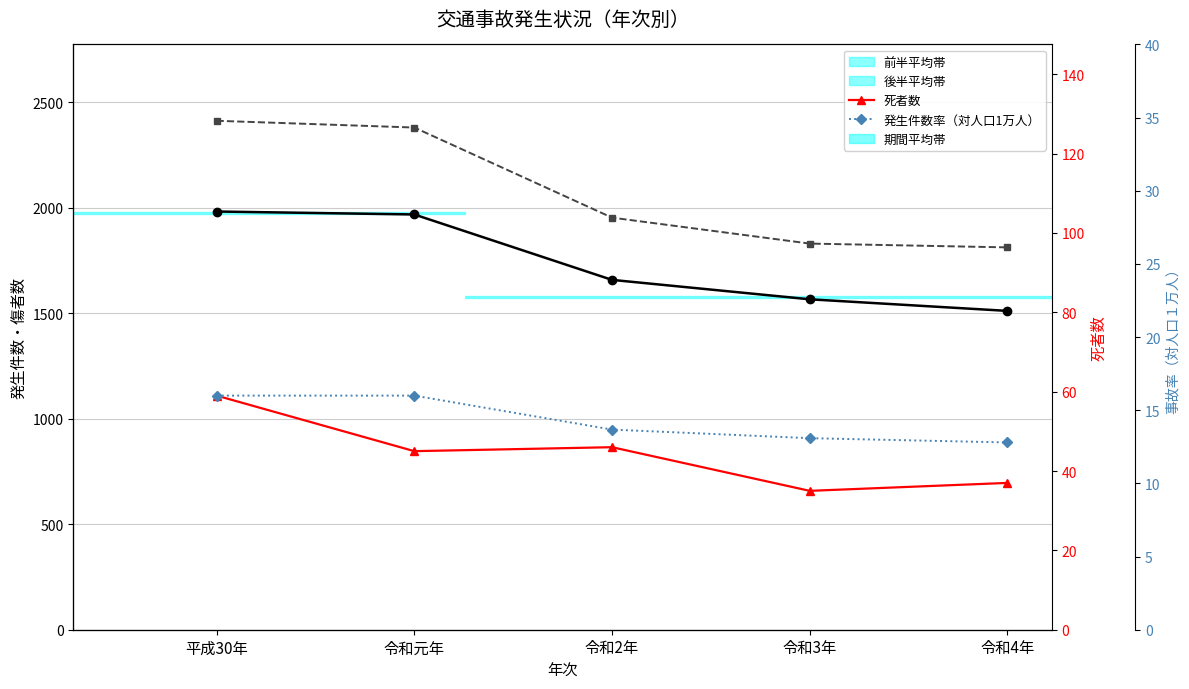

Reading left to right, list all the values displayed in this chart.

発生件数: 1982.0	1968.0	1658.0	1566.0	1511.0
傷者数: 2412.0	2380.0	1953.0	1830.0	1812.0
死者数: 59.0	45.0	46.0	35.0	37.0
発生件数率（対人口1万人）: 16.0	16.0	13.7	13.1	12.8